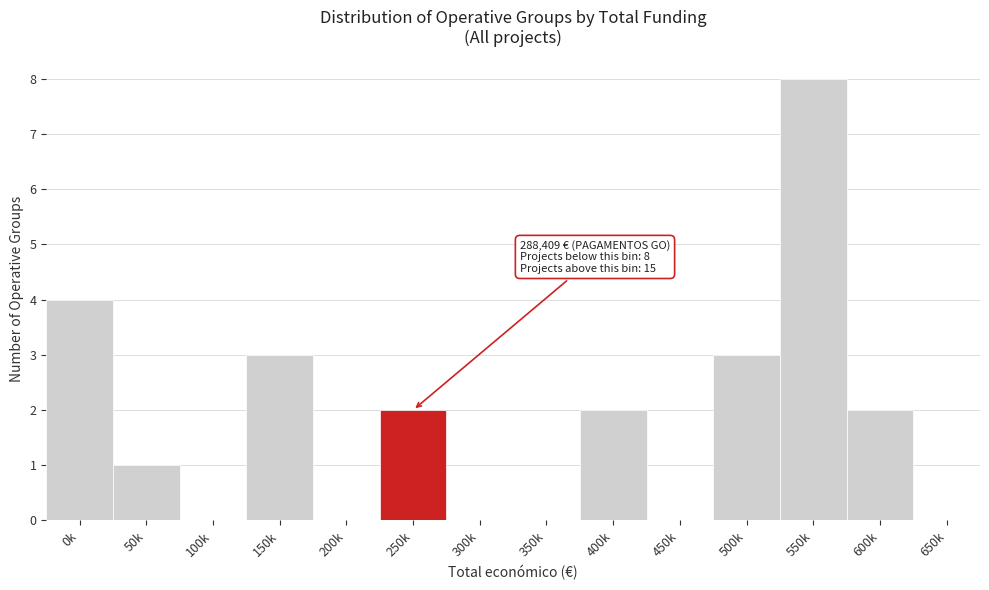

Reading right to left, what are all the values shown in this chart?

650k=0	600k=2	550k=8	500k=3	450k=0	400k=2	350k=0	300k=0	250k=2	200k=0	150k=3	100k=0	50k=1	0k=4